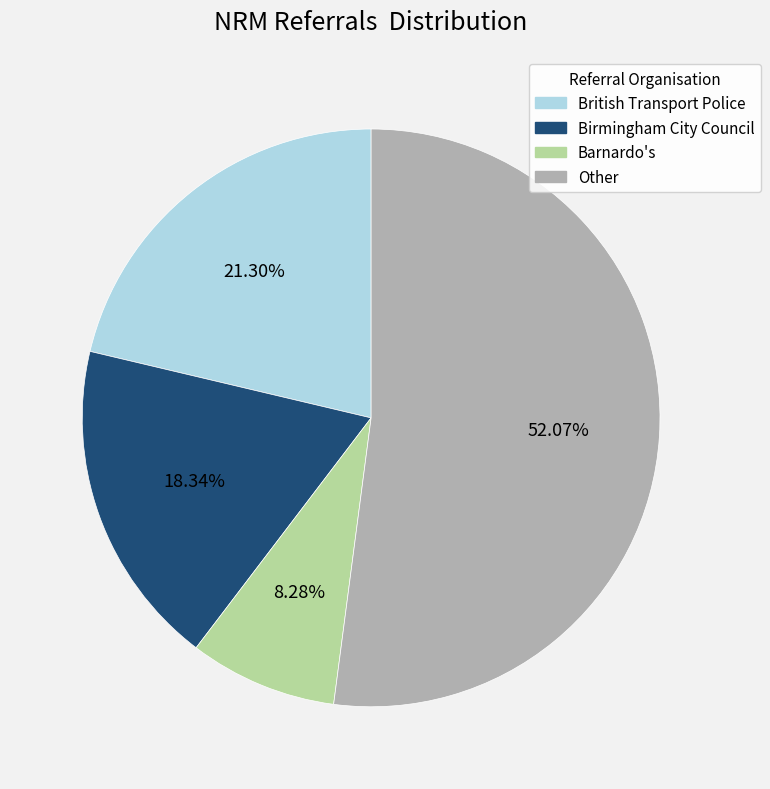

Is there a majority slice in this chart?

Yes